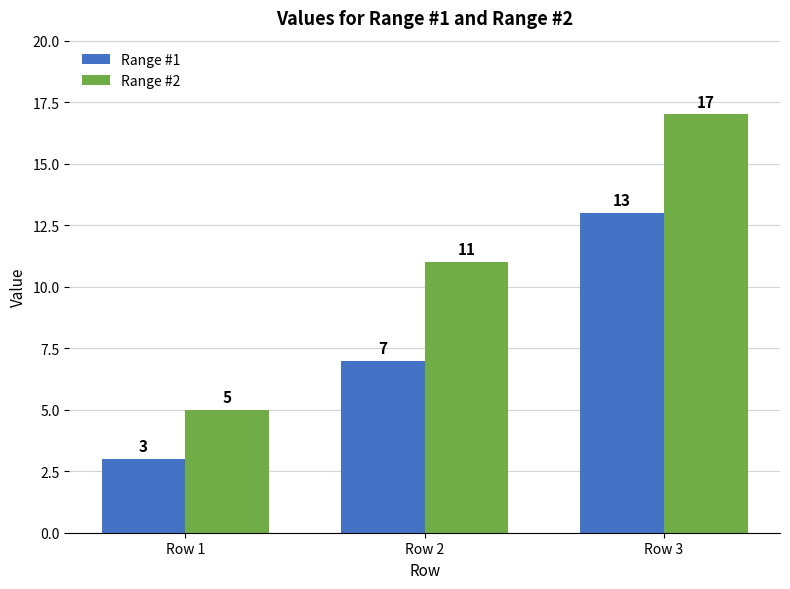

What is the maximum value for Range #2?

17